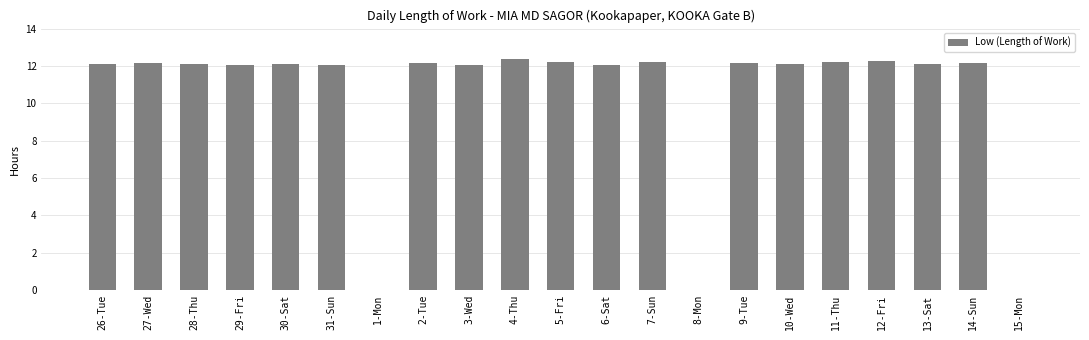

What is the ratio of the value at 28-Thu to the value at 4-Thu?

1.0